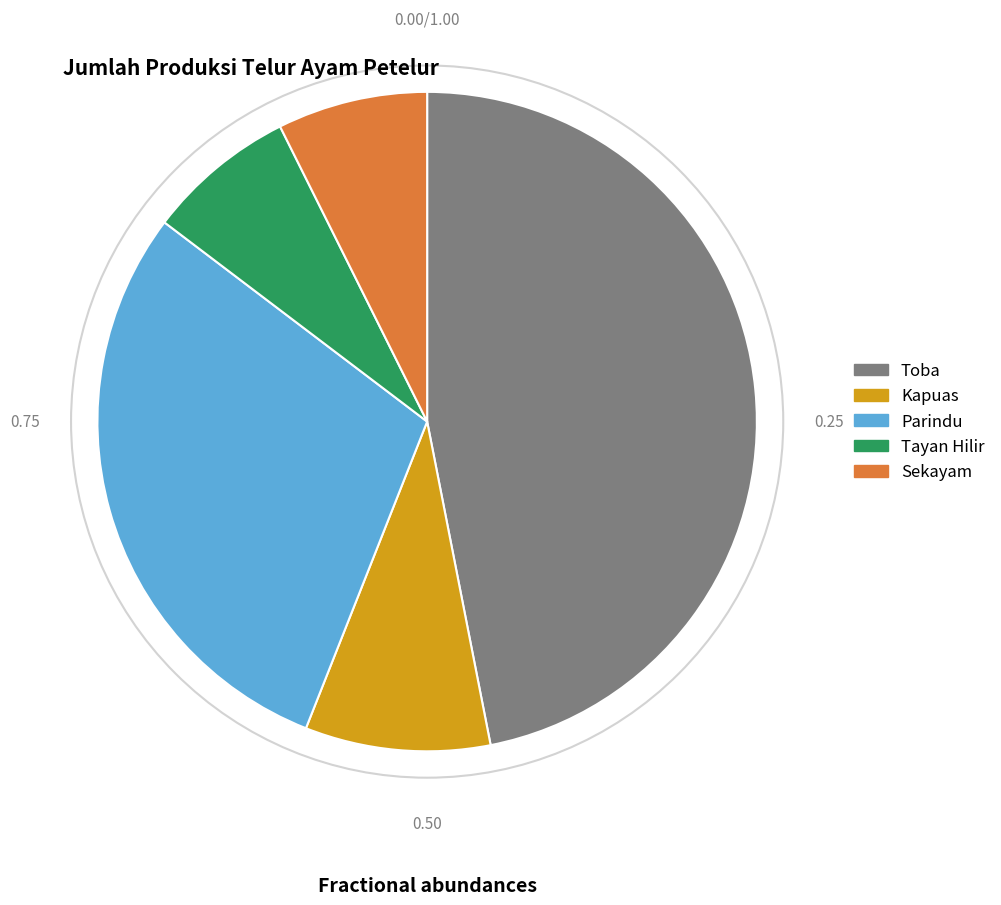

Is there a majority slice in this chart?

No